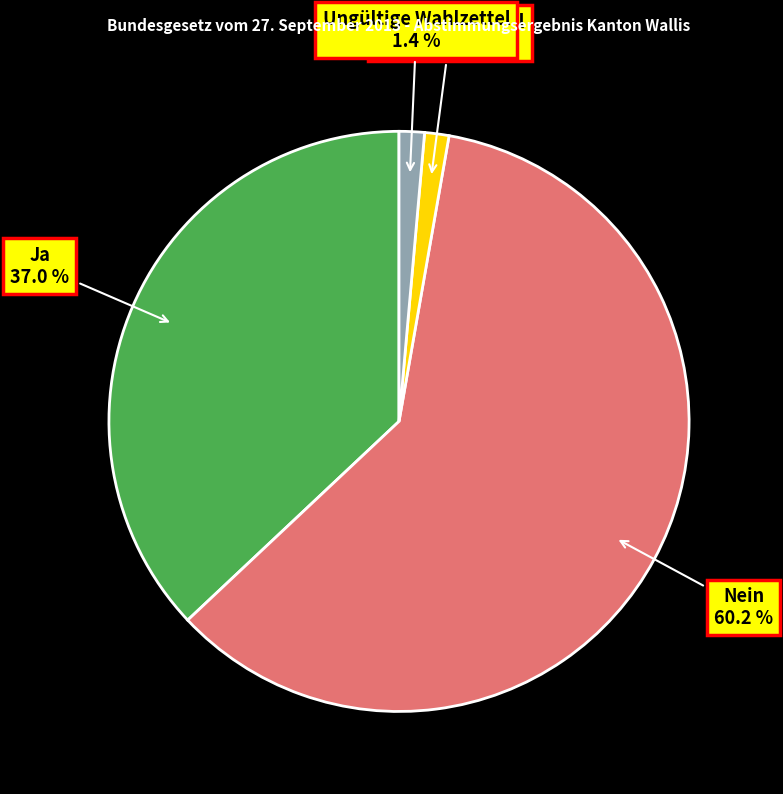

What percentage is the Nein slice, to the nearest percent?

60%